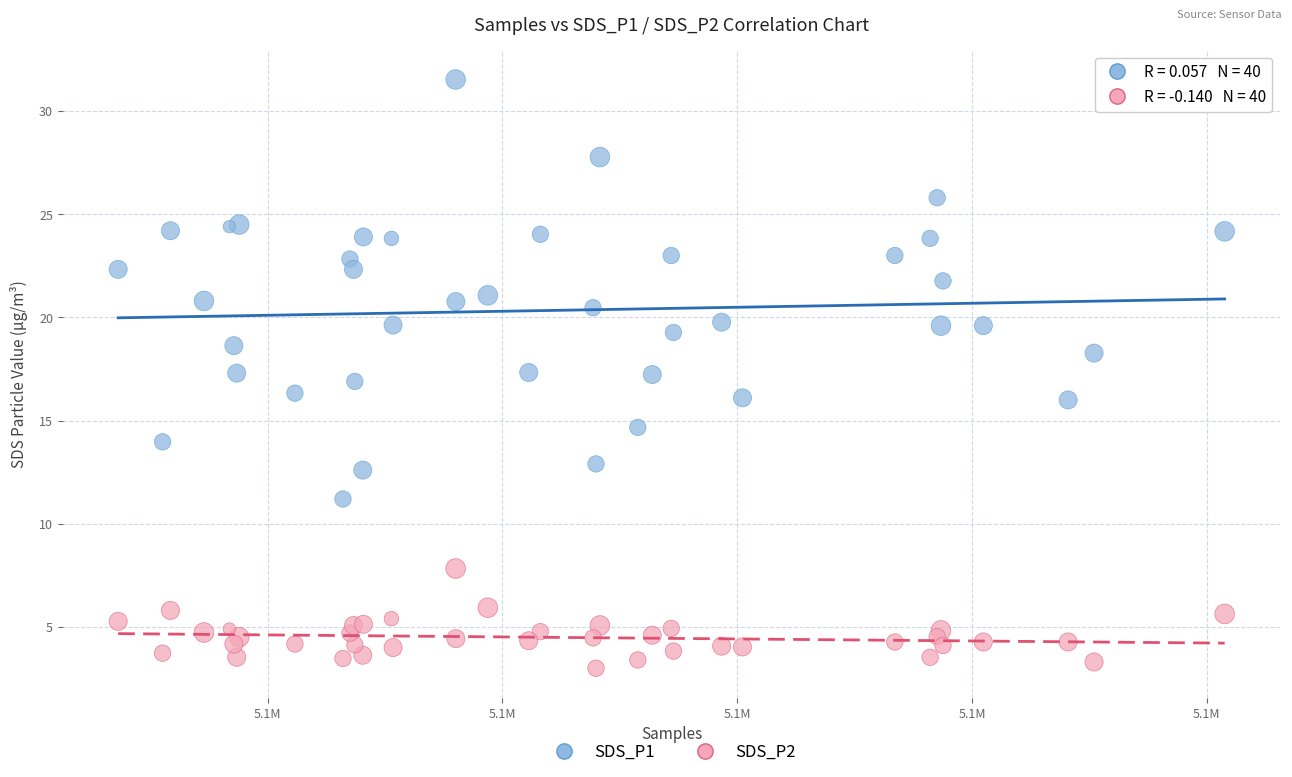

Which series reaches the maximum Y coordinate?

SDS_P1